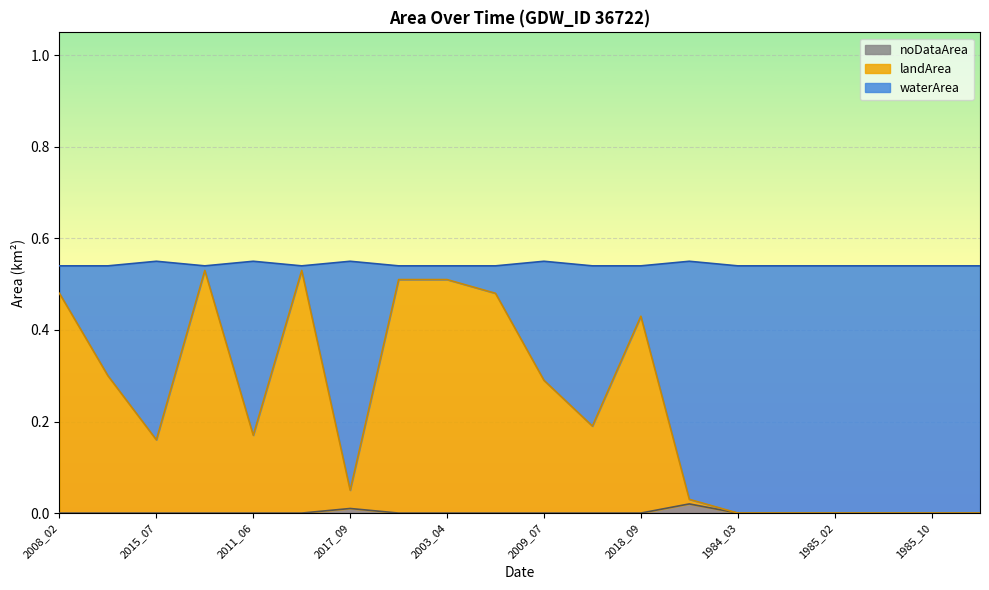

What position from the right is 1986_02?

1